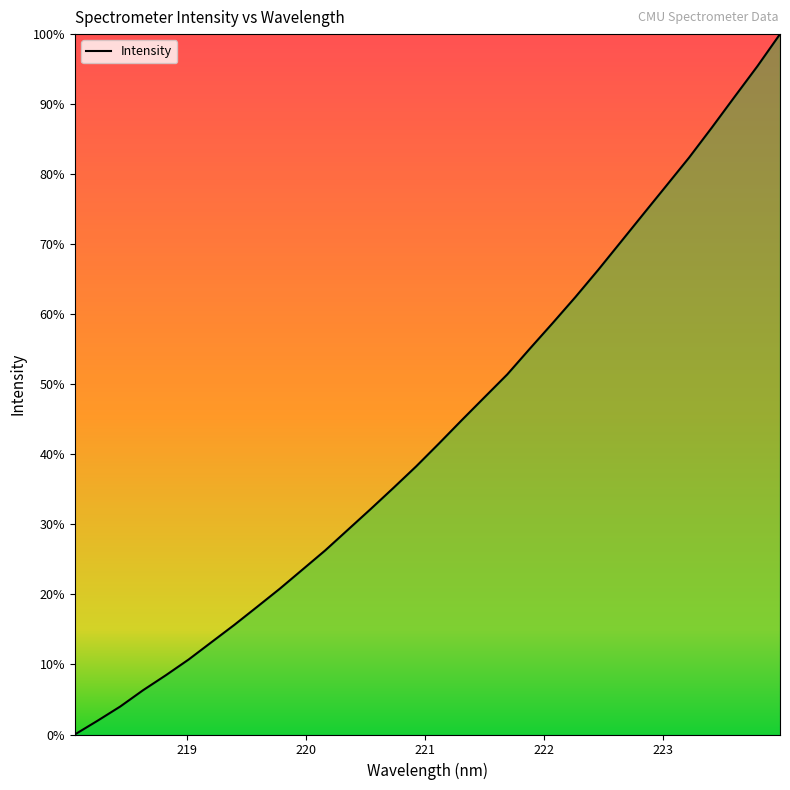

Is this an area chart (filled region under the line)?

Yes